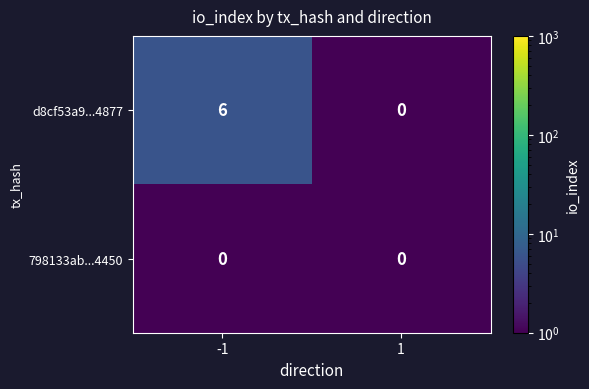

What is the sum of the d8cf53a9...4877 values at 1 and -1?

6